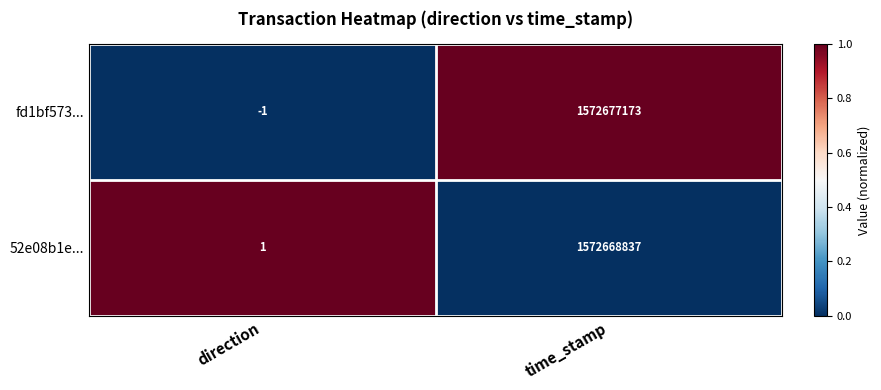

Reading right to left, transcribe all the data shown in this chart.

fd1bf573...: time_stamp=1572677173	direction=-1
52e08b1e...: time_stamp=1572668837	direction=1